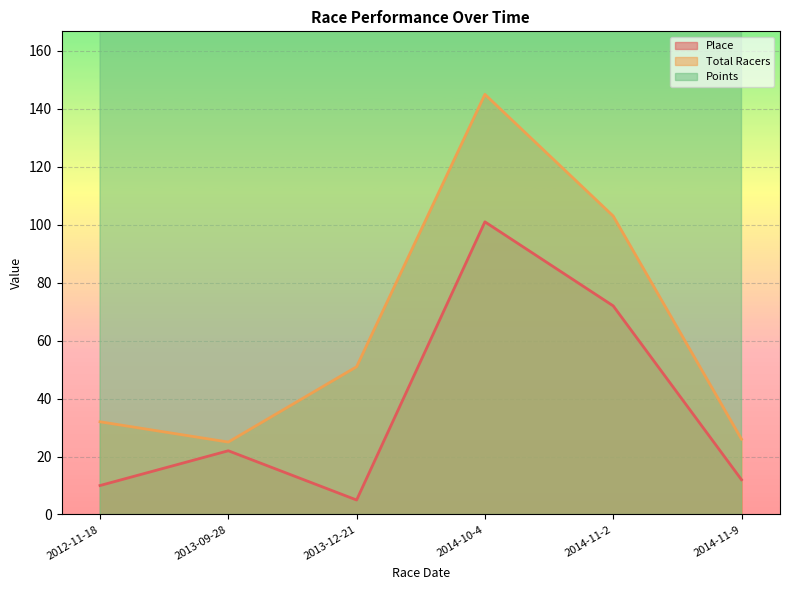

What is the difference between the Place values at 2014-10-4 and 2013-09-28?

79